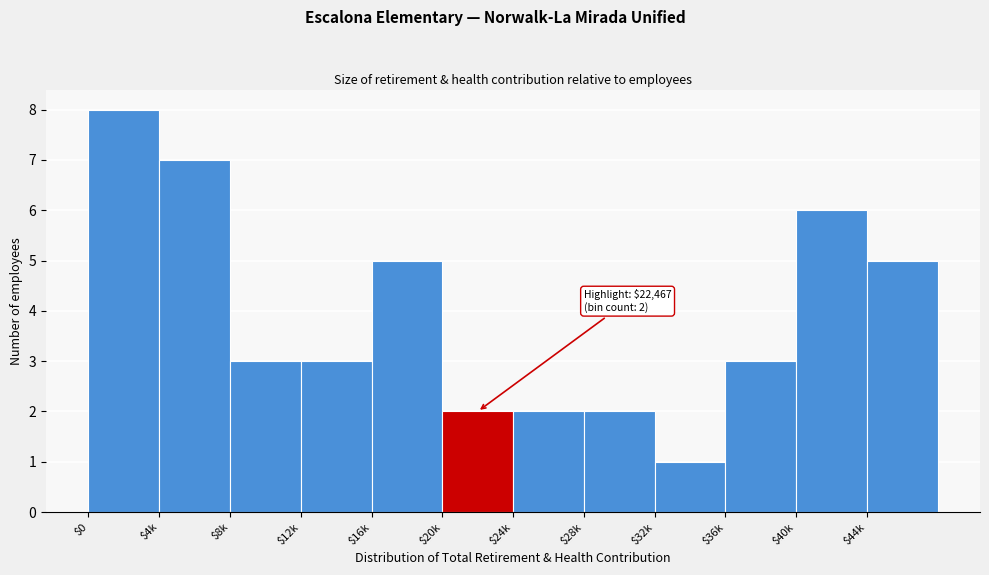

Reading left to right, transcribe all the data shown in this chart.

8	7	3	3	5	2	2	2	1	3	6	5